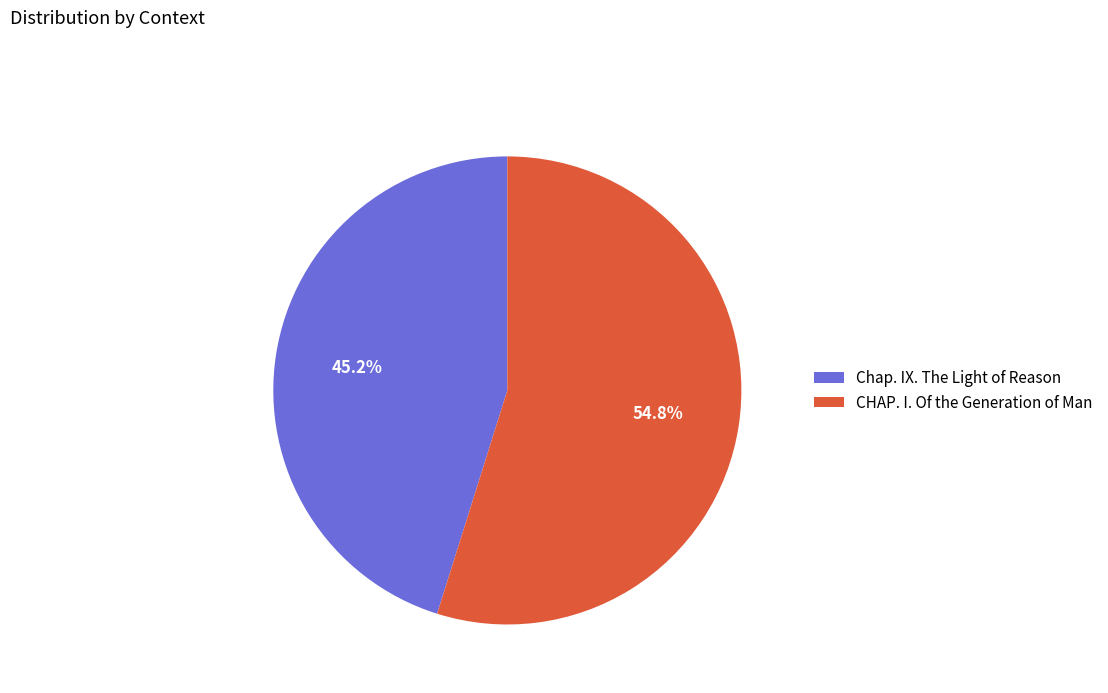

Between Chap. IX. The Light of Reason and CHAP. I. Of the Generation of Man, which is larger?

CHAP. I. Of the Generation of Man